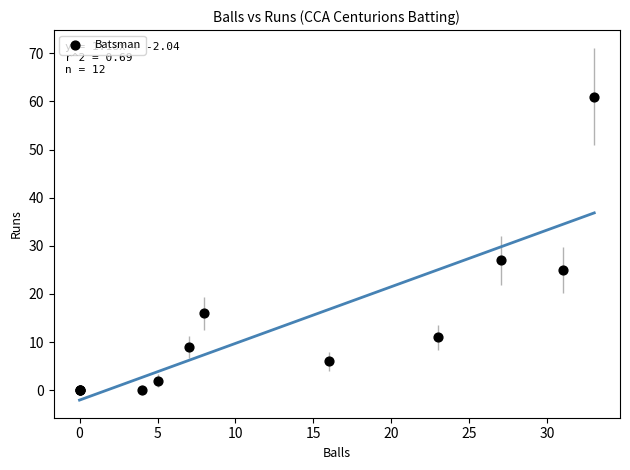

What Y value in the scatter plot is closest to 30?

27